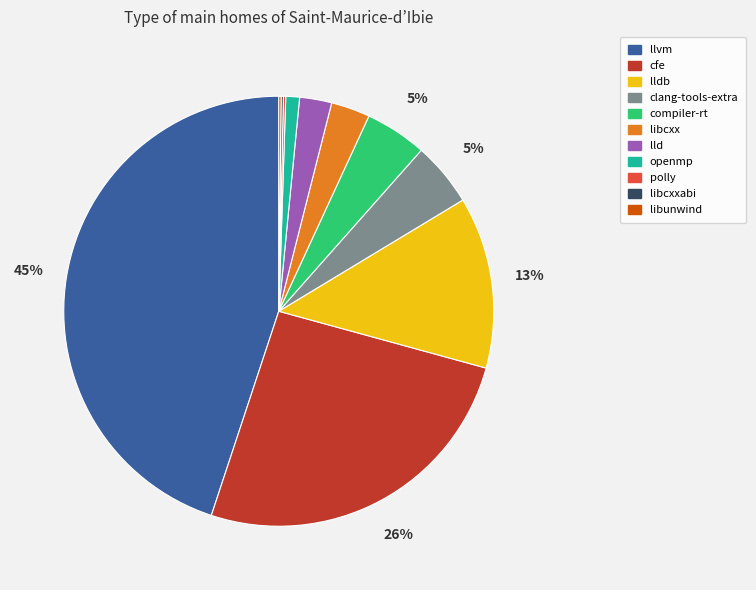

Which category has the biggest portion of the pie?

llvm